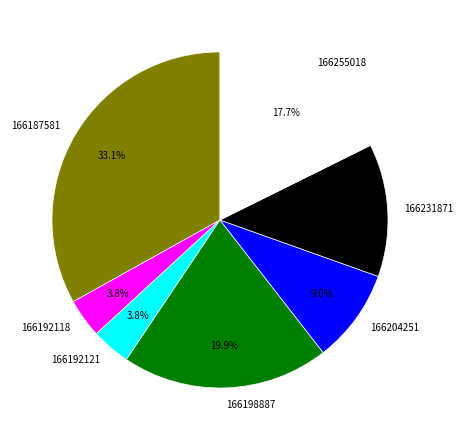

To the nearest percent, what portion does 166255018 represent?

18%